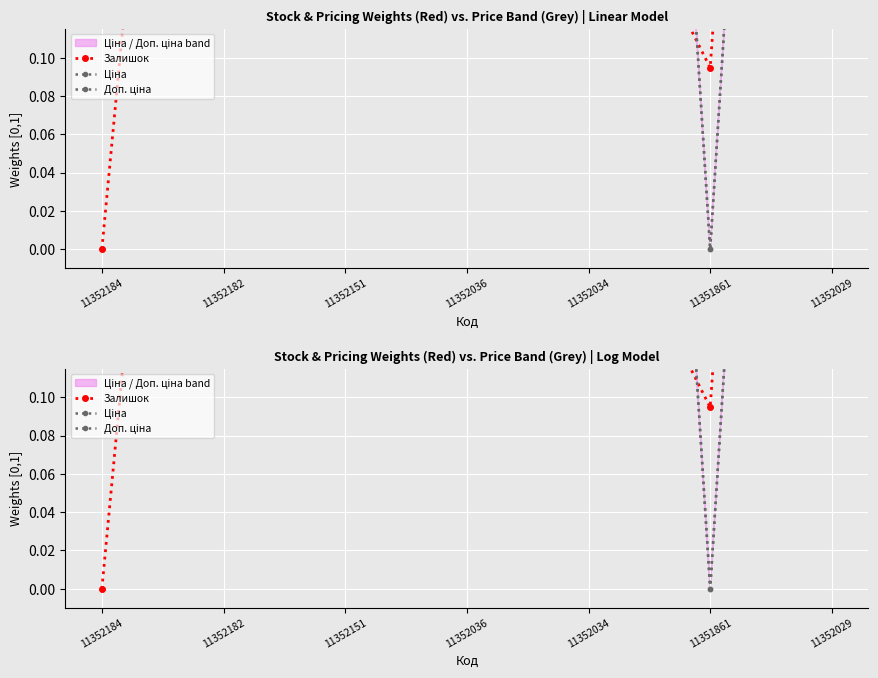

Reading left to right, list all the values displayed in this chart.

Залишок: 0.0	0.7	0.5	0.1	0.2	0.1	1.0
Ціна: 1.0	1.0	1.0	1.0	1.0	0.0	1.0
Доп. ціна: 1.0	1.0	1.0	1.0	1.0	0.0	1.0